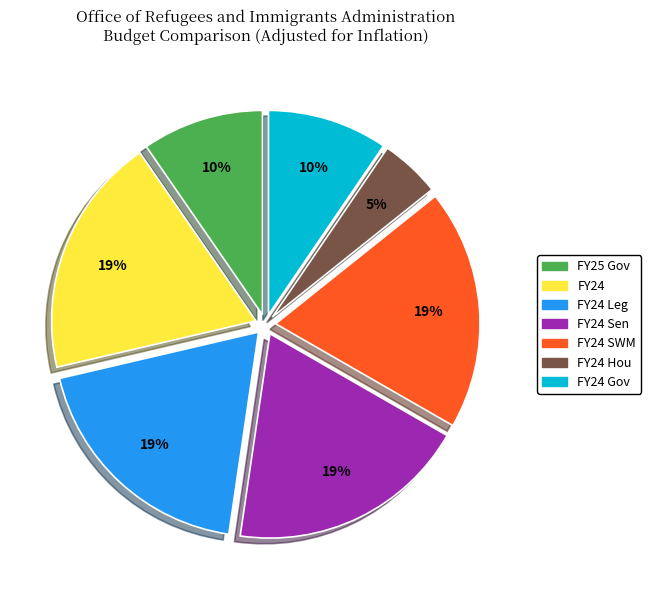

To the nearest percent, what is the difference between the largest and smallest slice percentages?

14%